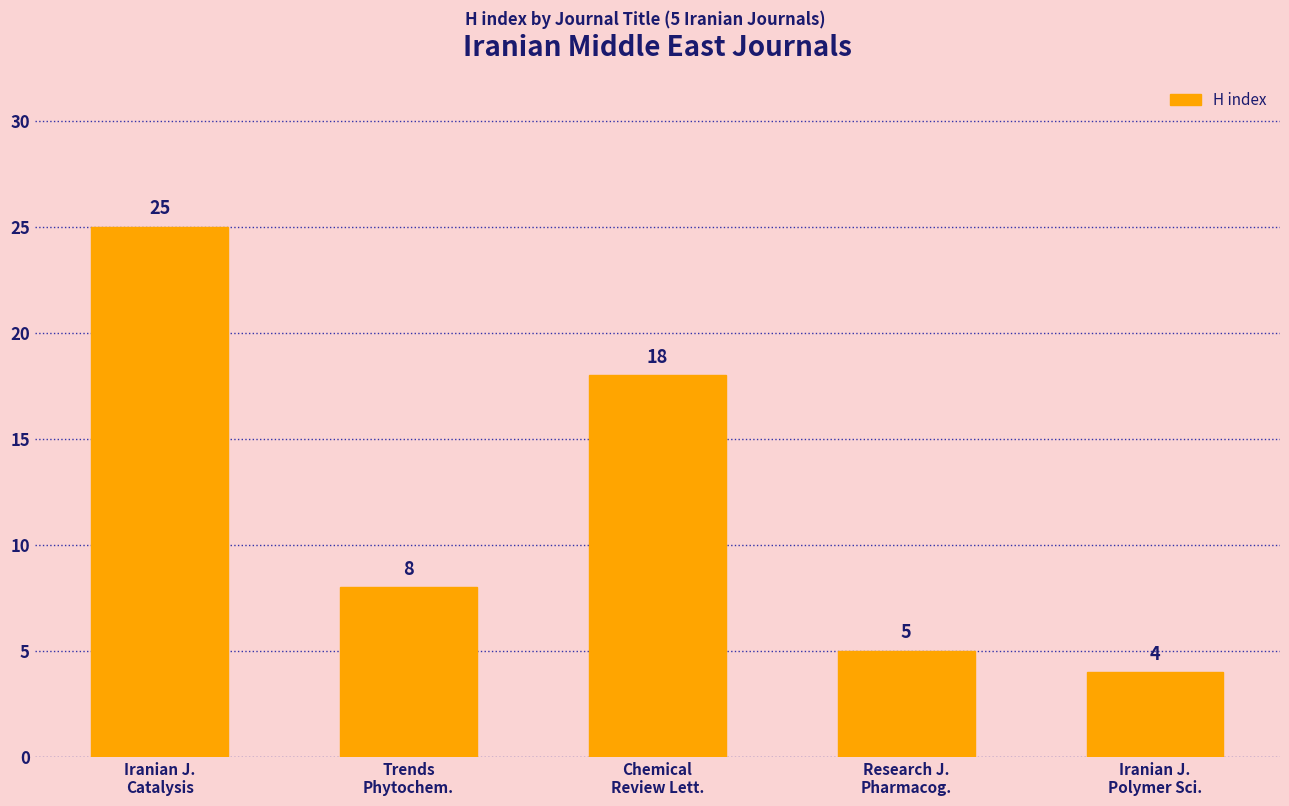

What is the minimum value shown in the chart?

4